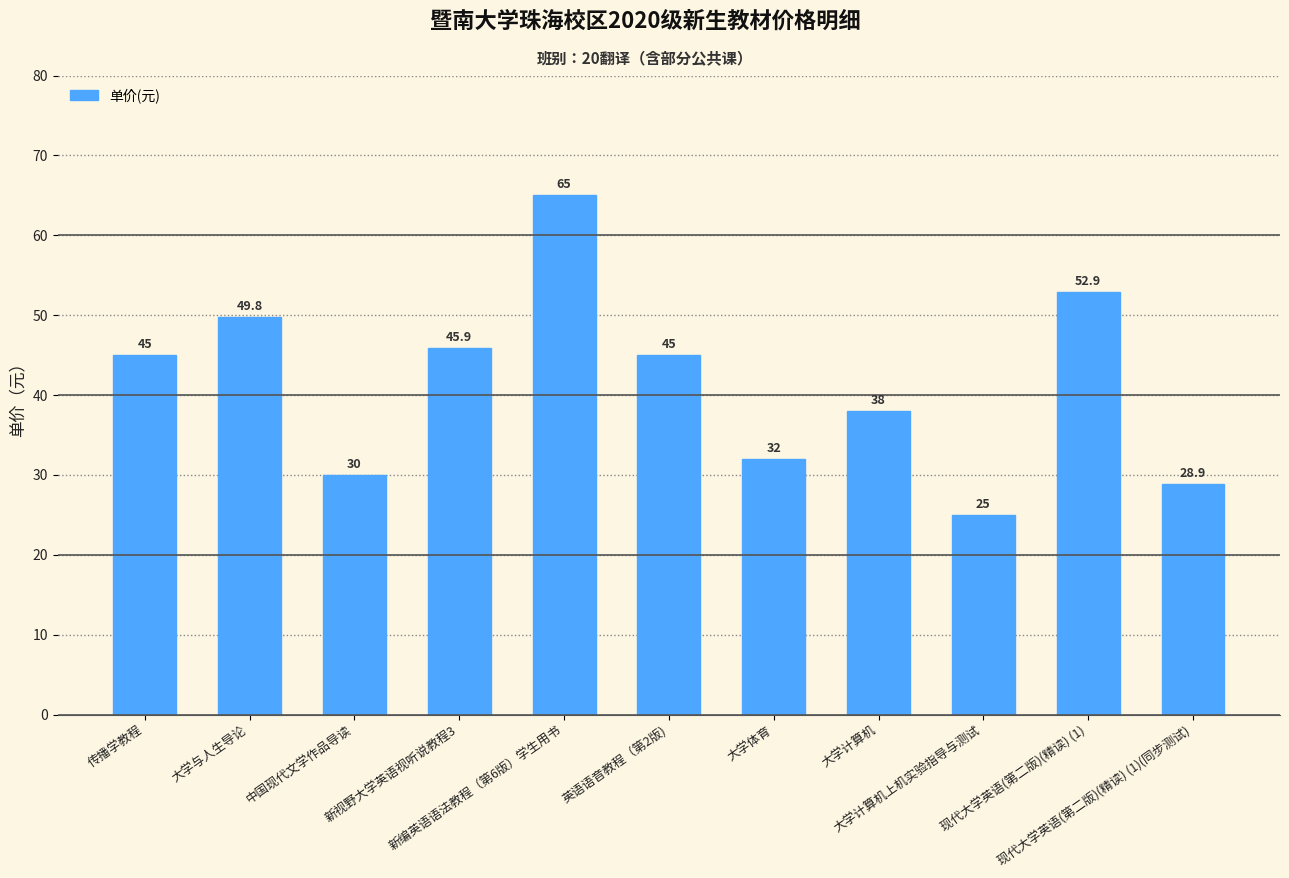

Reading left to right, list all the values displayed in this chart.

传播学教程=45.0	大学与人生导论=49.8	中国现代文学作品导读=30.0	新视野大学英语视听说教程3=45.9	新编英语语法教程（第6版）学生用书=65.0	英语语音教程（第2版)=45.0	大学体育=32.0	大学计算机=38.0	大学计算机上机实验指导与测试=25.0	现代大学英语(第二版)(精读) (1)=52.9	现代大学英语(第二版)(精读) (1)(同步测试)=28.9